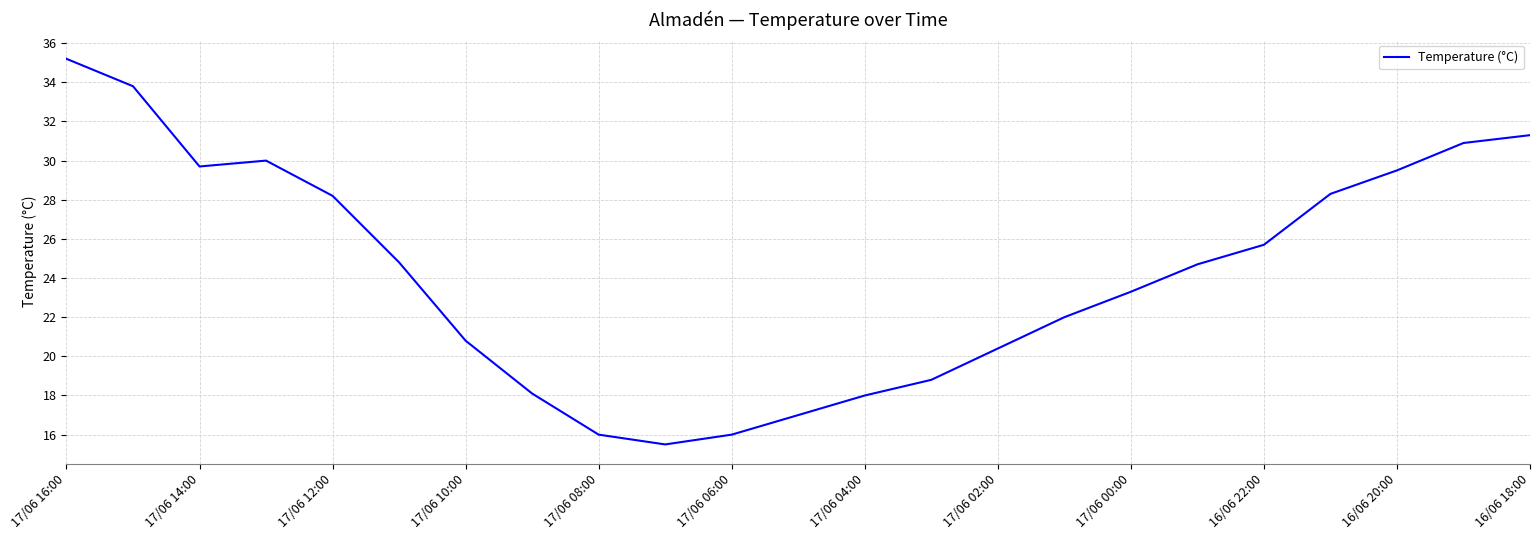

What is the minimum value shown in the chart?

15.5